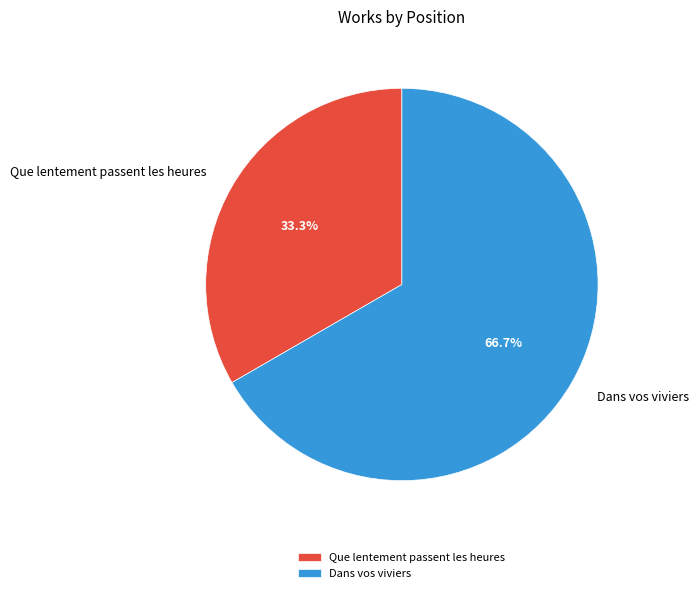

To the nearest percent, what is the difference between the largest and smallest slice percentages?

33%